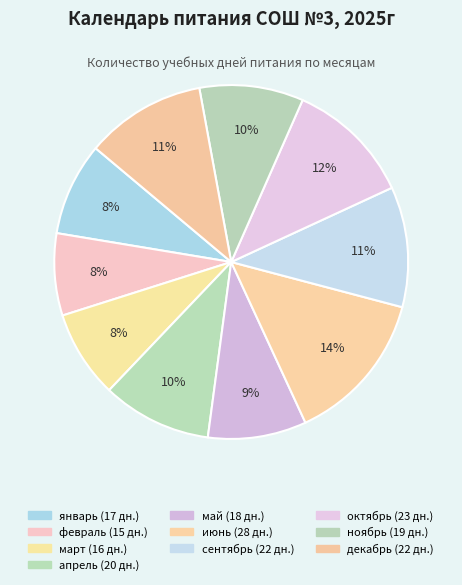

How many slices are in this pie chart?

10